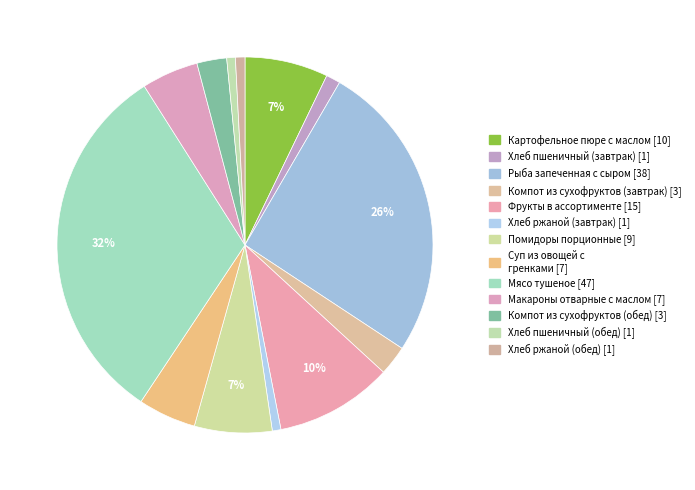

What percentage is NOT represented by Компот из сухофруктов (завтрак)?

97.4%